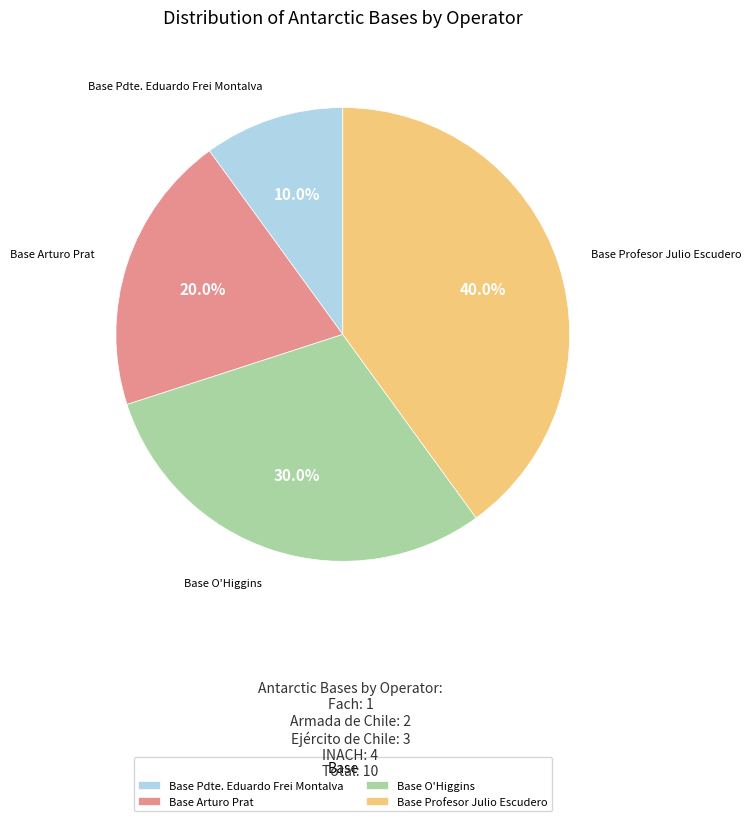

The Base Profesor Julio Escudero slice represents 49% of the pie. True or false?

False